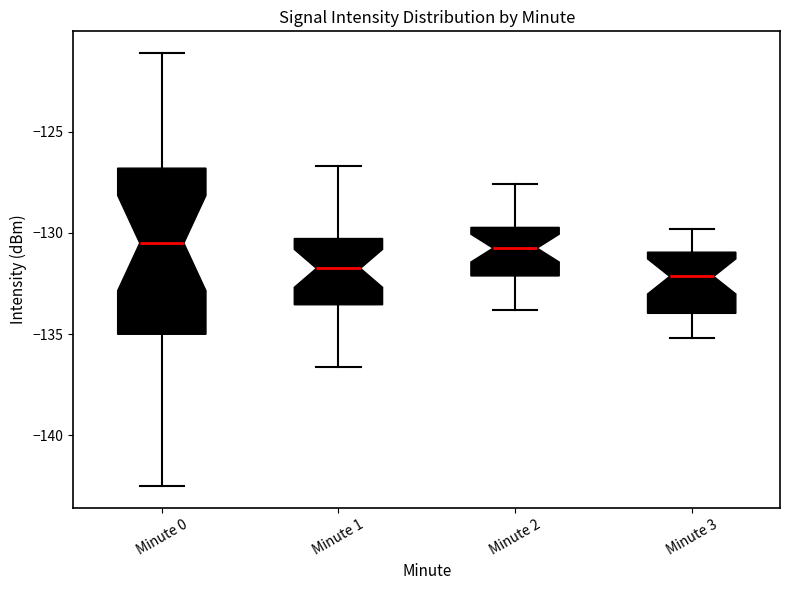

Reading left to right, transcribe this box plot: for each box, give where its median line is, the range the box spans, and where its two whiskers end, as read against the y-axis. The values are not printed on the chart, so give them approximately, as read against the axis.

Minute 0: median -130.5, box -135.0 to -127.0, whiskers -142.5 to -121.0
Minute 1: median -131.5, box -133.5 to -130.5, whiskers -136.5 to -126.5
Minute 2: median -130.5, box -132.0 to -129.5, whiskers -134.0 to -127.5
Minute 3: median -132.0, box -134.0 to -131.0, whiskers -135.0 to -130.0